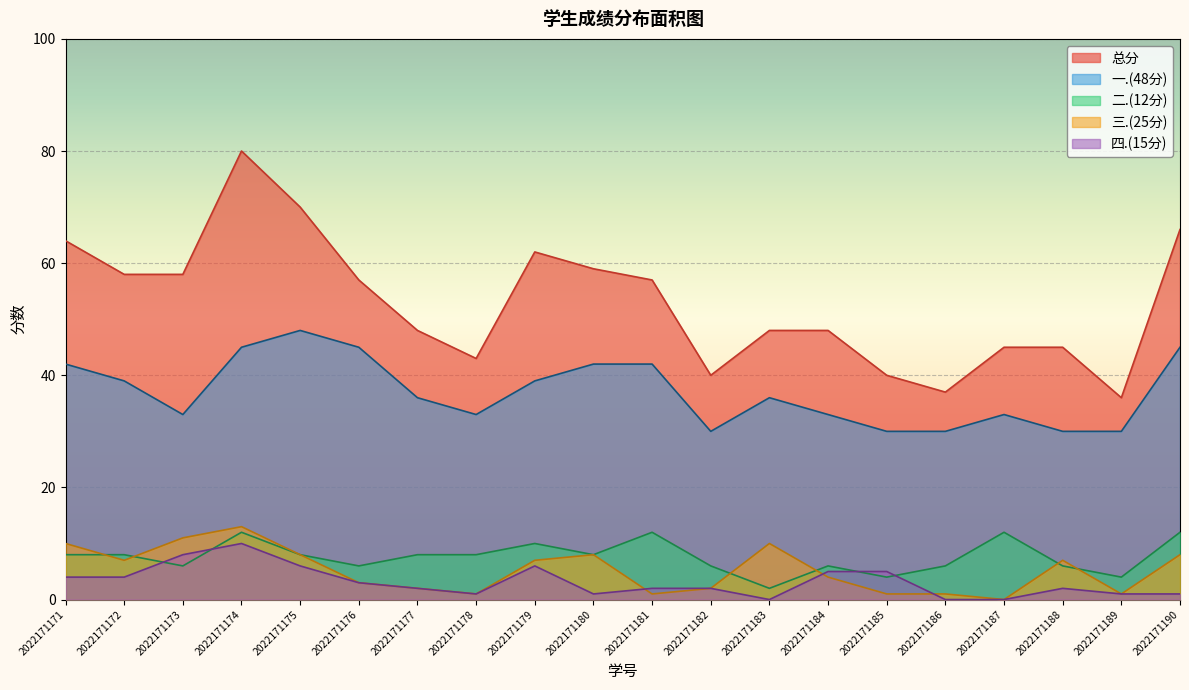

Which series ends up on top after the final intersection of 四.(15分) and 二.(12分)?

二.(12分)